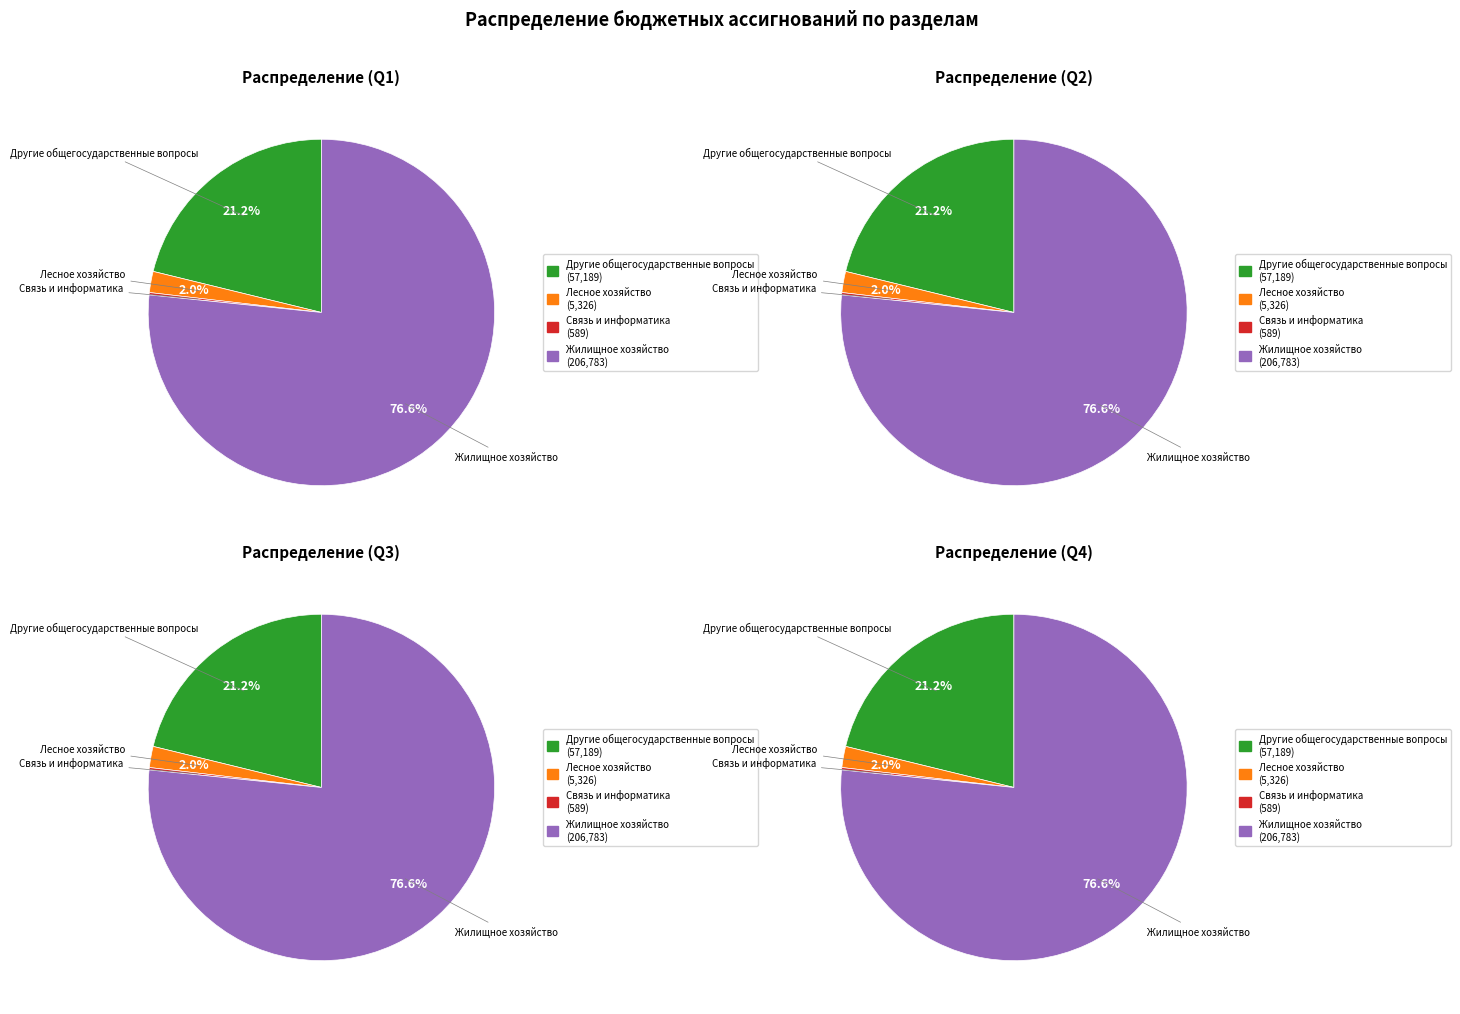

What percentage is the Другие общегосударственные вопросы slice, to the nearest percent?

21%